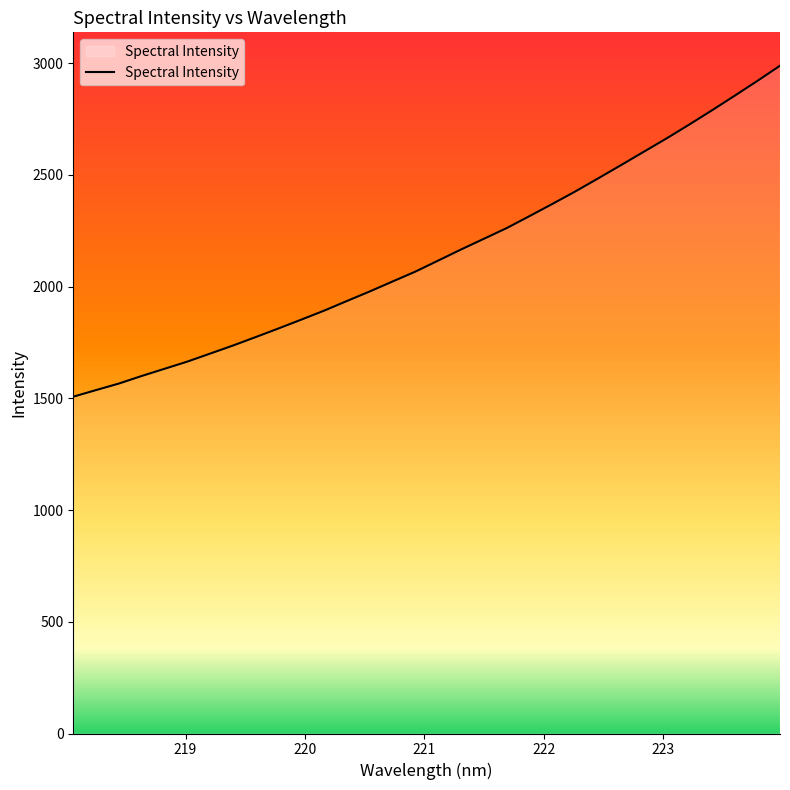

What is the minimum value shown in the chart?

1507.1